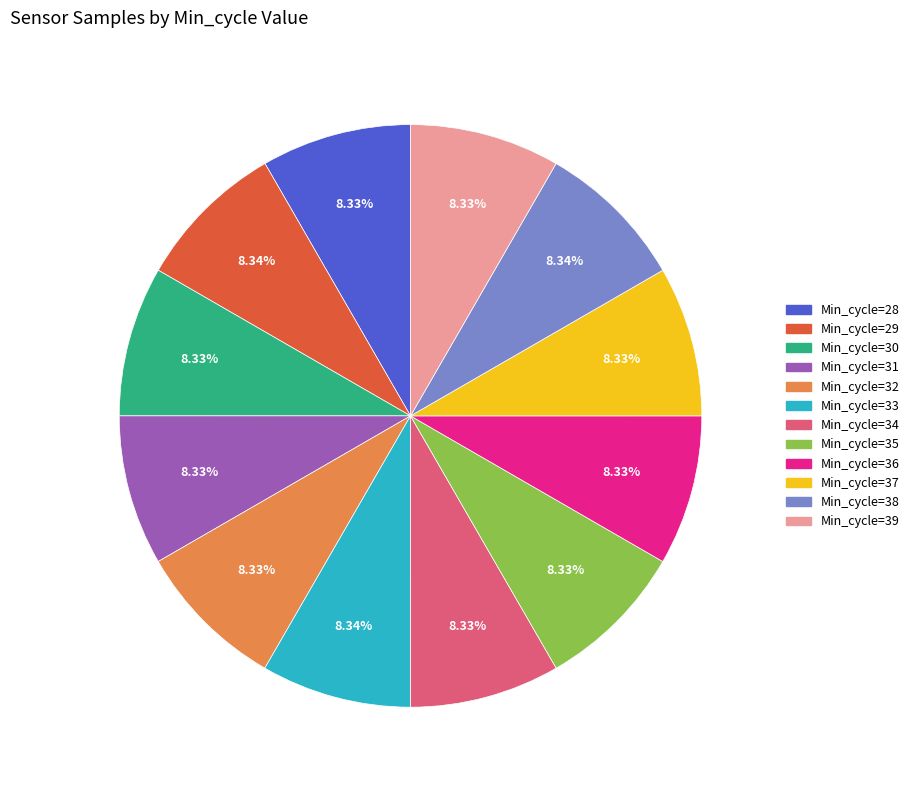

To the nearest percent, what is the average slice percentage?

8%